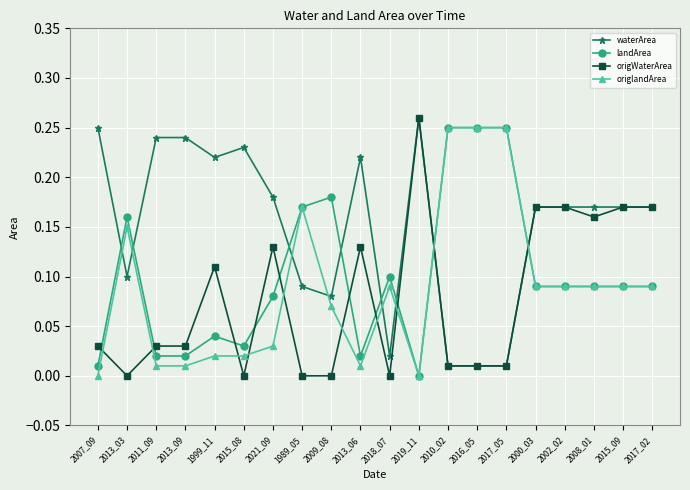

What is the total value across all series at 2019_11?

0.5